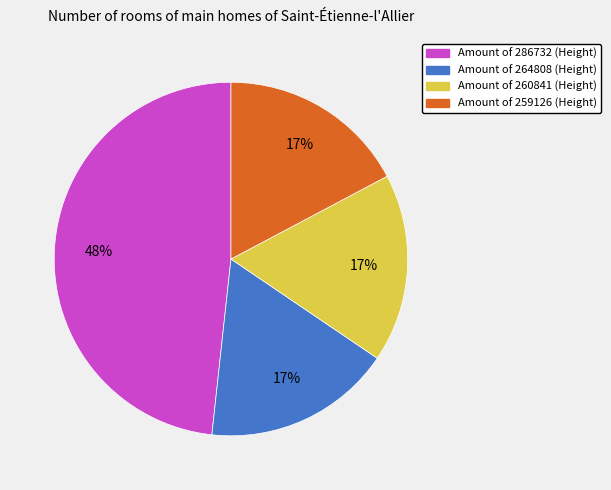

To the nearest percent, what is the average slice percentage?

25%